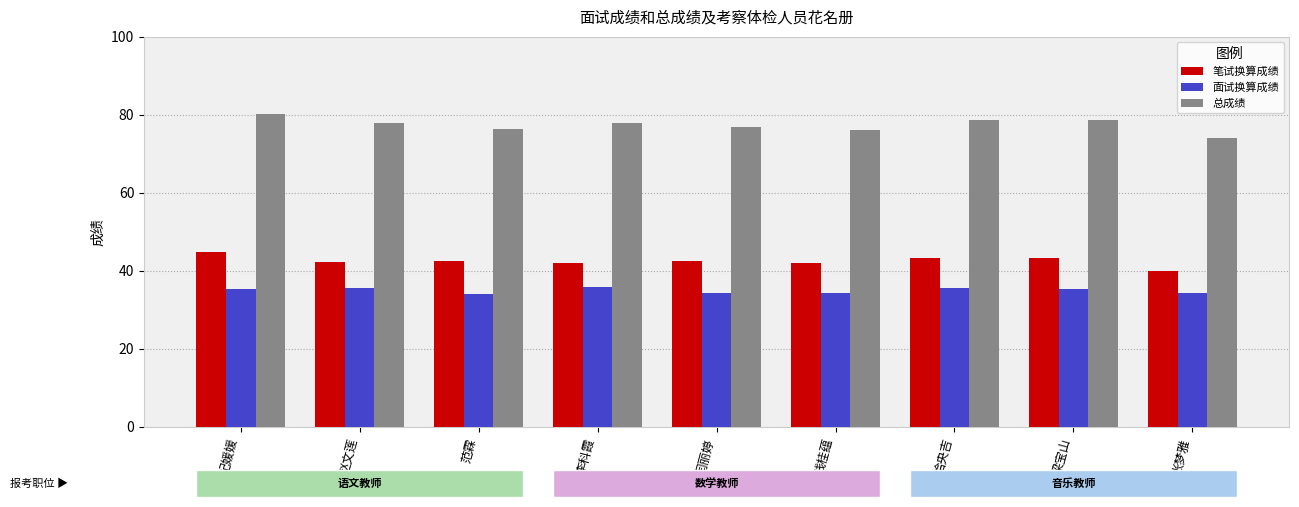

Does the chart contain stacked bars?

No